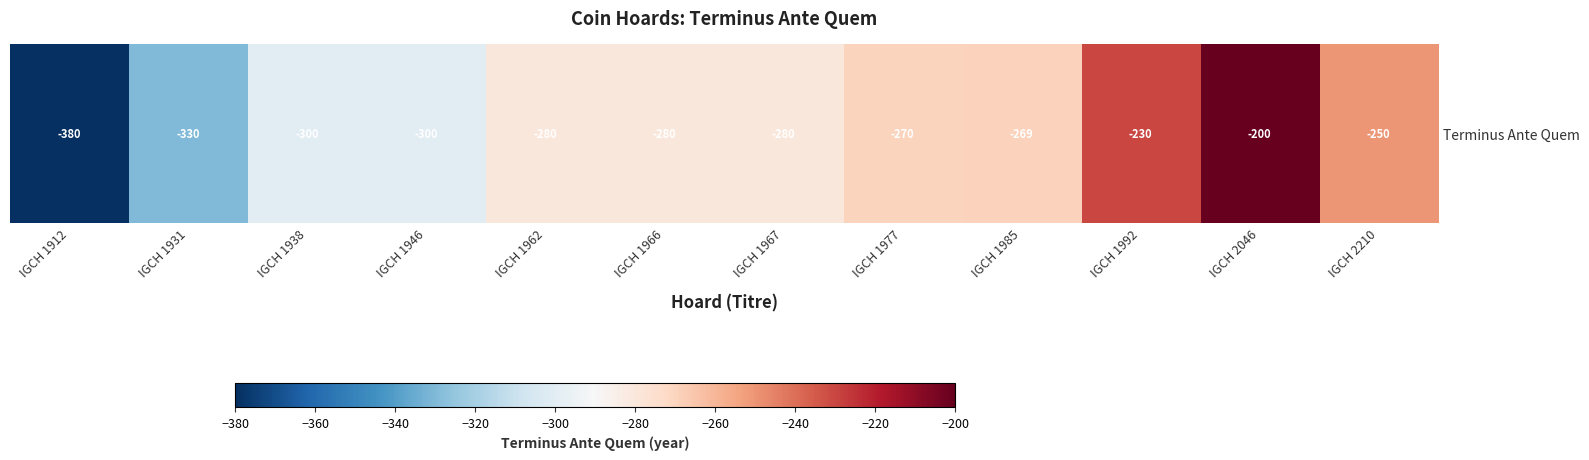

Is it true that the value at IGCH 1931 is -469?

False